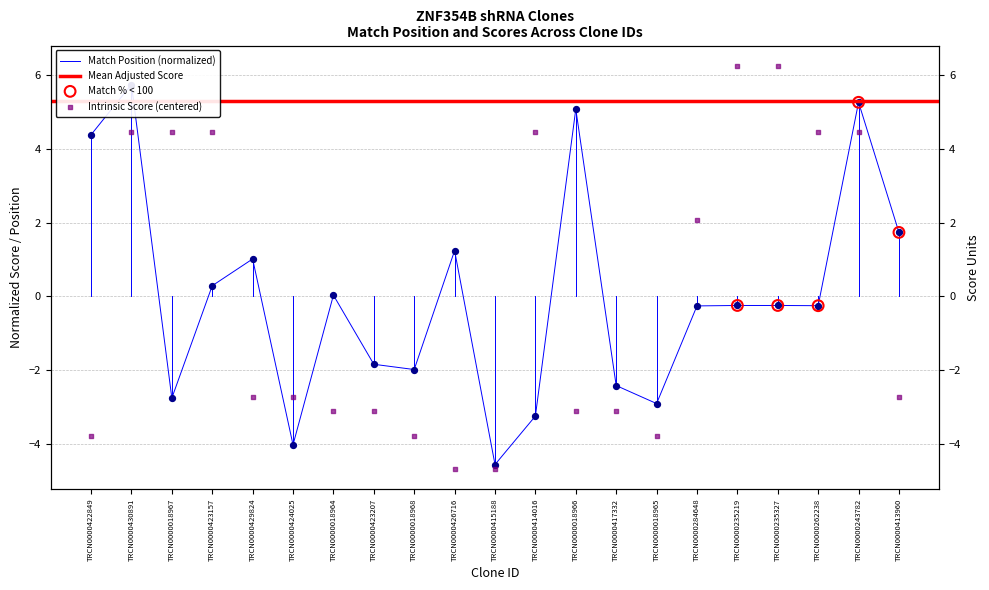

What is the total value across all series at TRCN0000018964?

-3.1